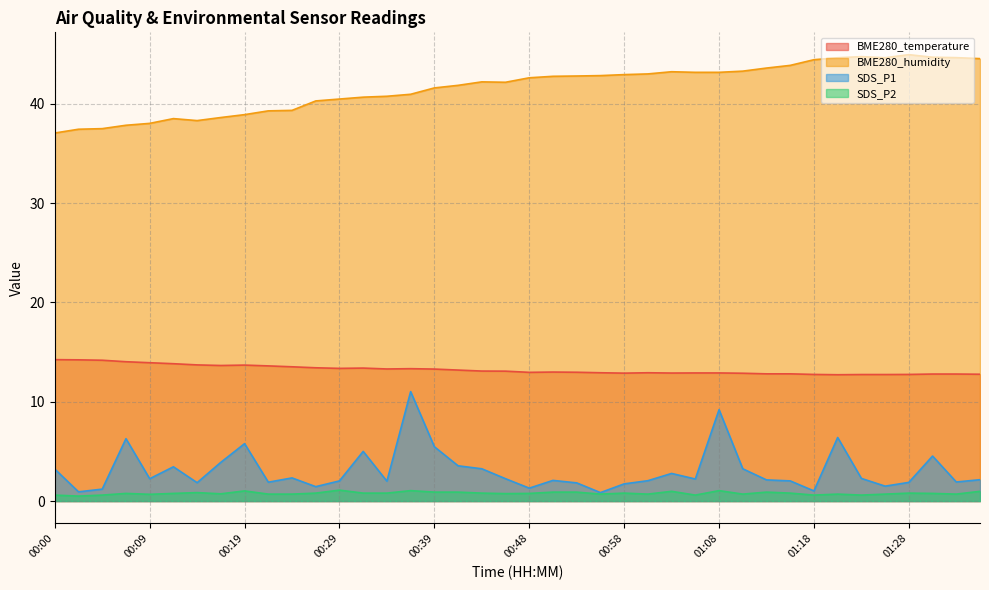

At how many categories does at least one series exceed 12?

40